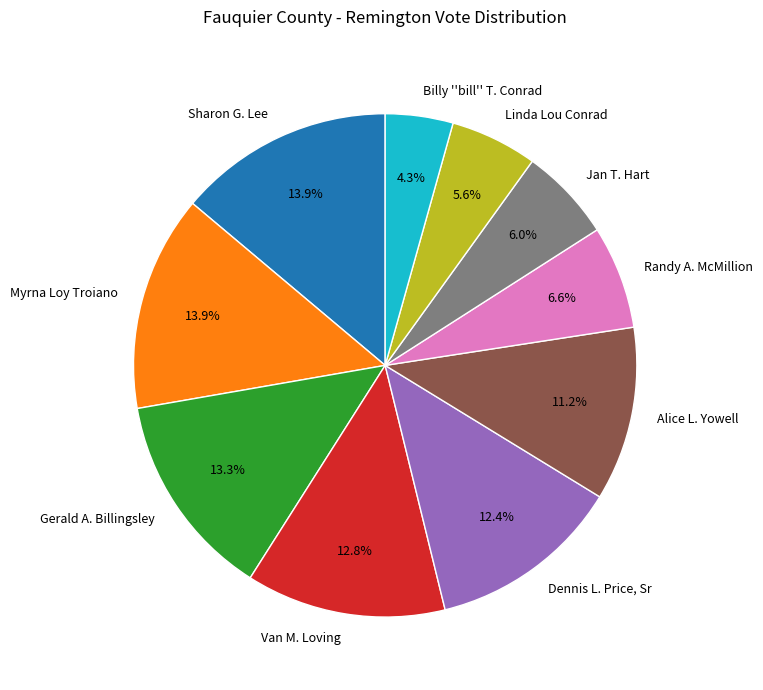

How many segments does this pie chart have?

10